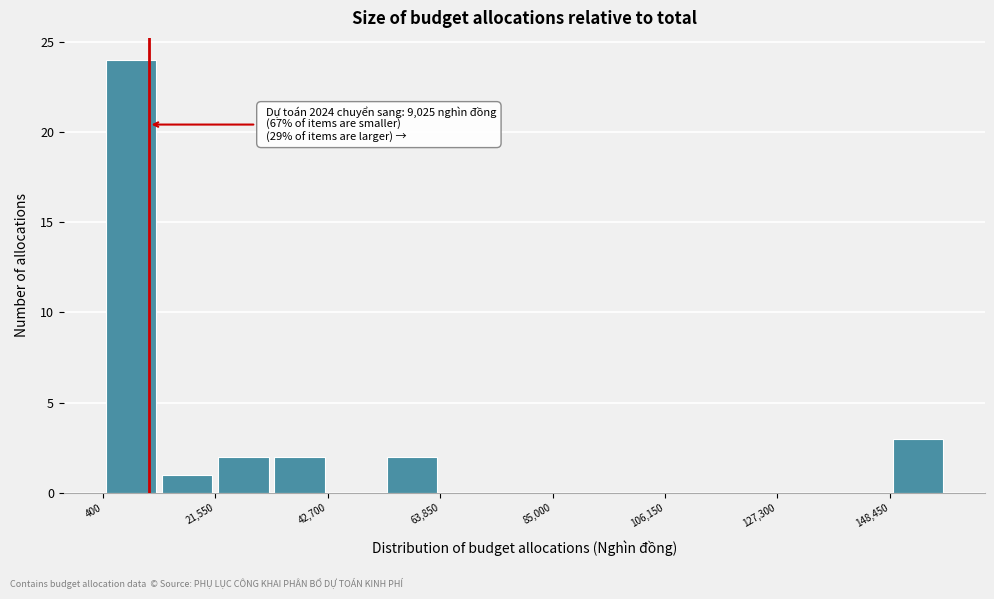

Read against the x-axis, roughly where is the centre of the tallest bar?

5000